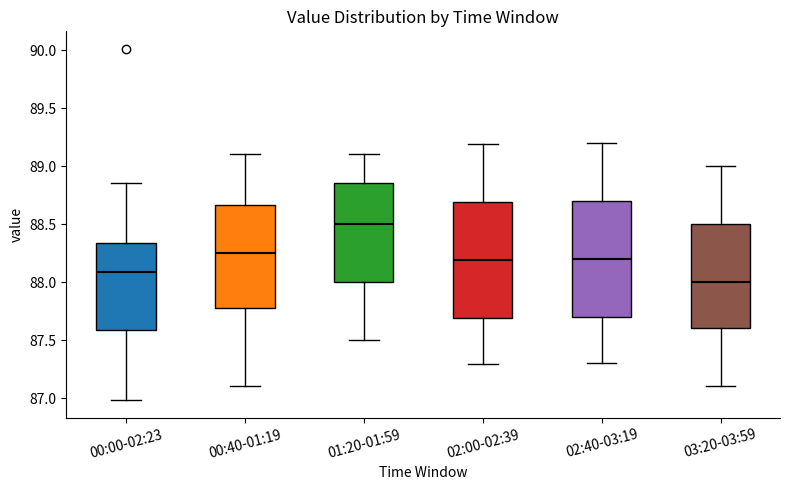

Where does the median line of the box for 00:40-01:19 sit on the y-axis? The values are not printed on the chart, so give them approximately, as read against the axis.

88.25